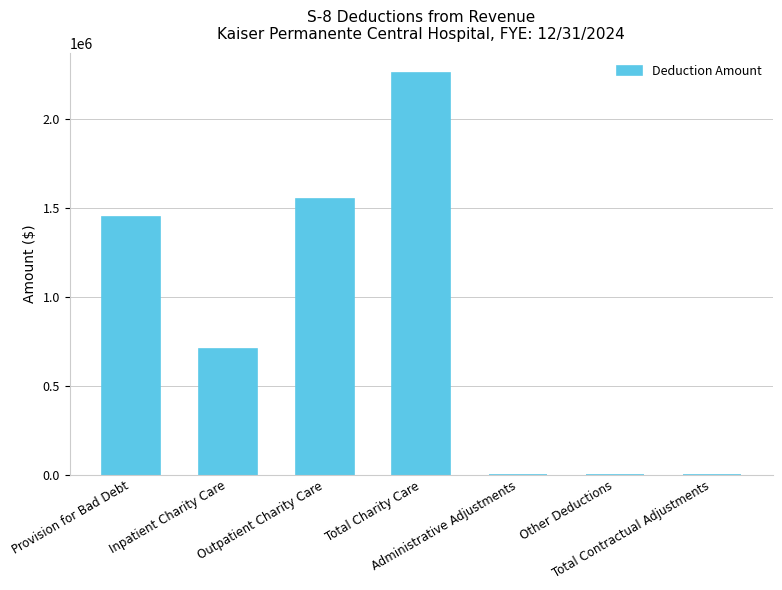

What is the sum of all values?

5959674.4